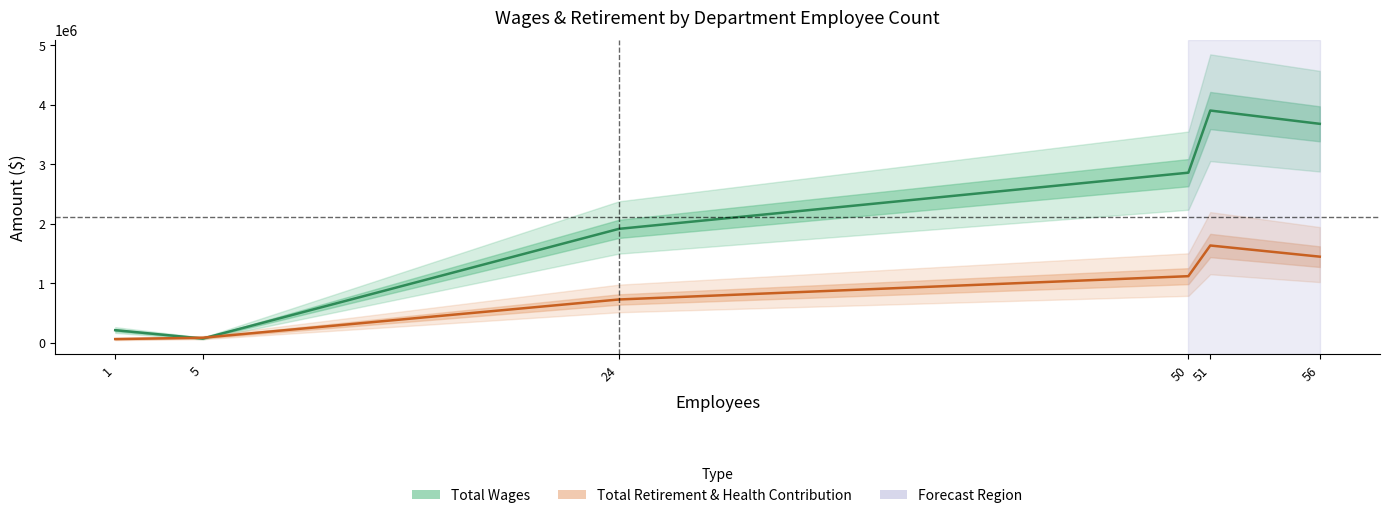

List the series in order of their peak value, lowest first.

Total Retirement & Health Contribution, Total Wages